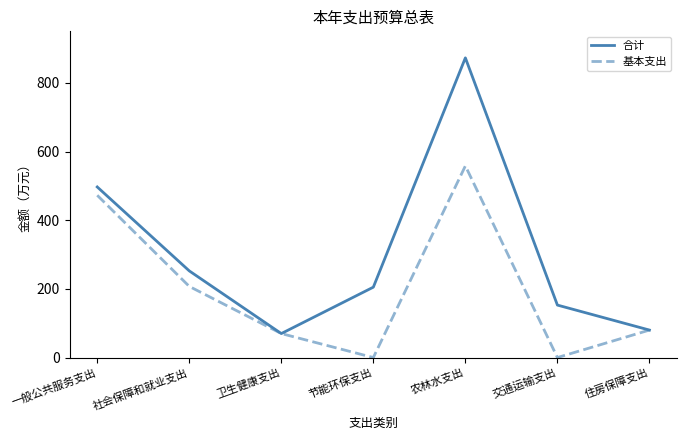

The 基本支出 series shows 69.8 at 卫生健康支出. True or false?

True